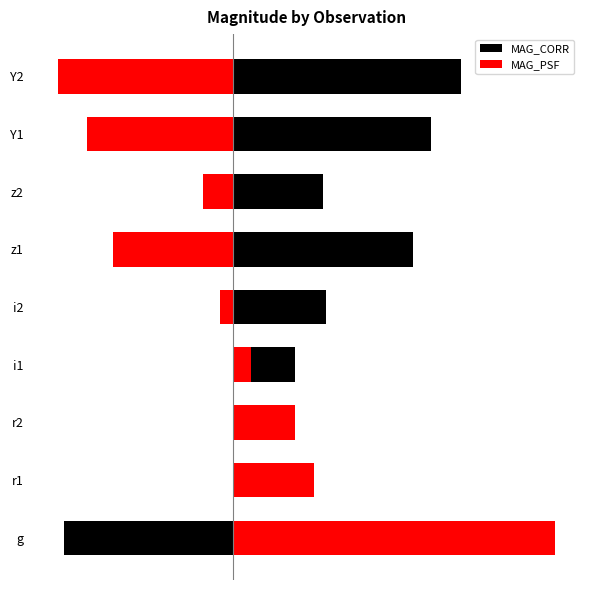

What is the maximum value for MAG_CORR?

0.3